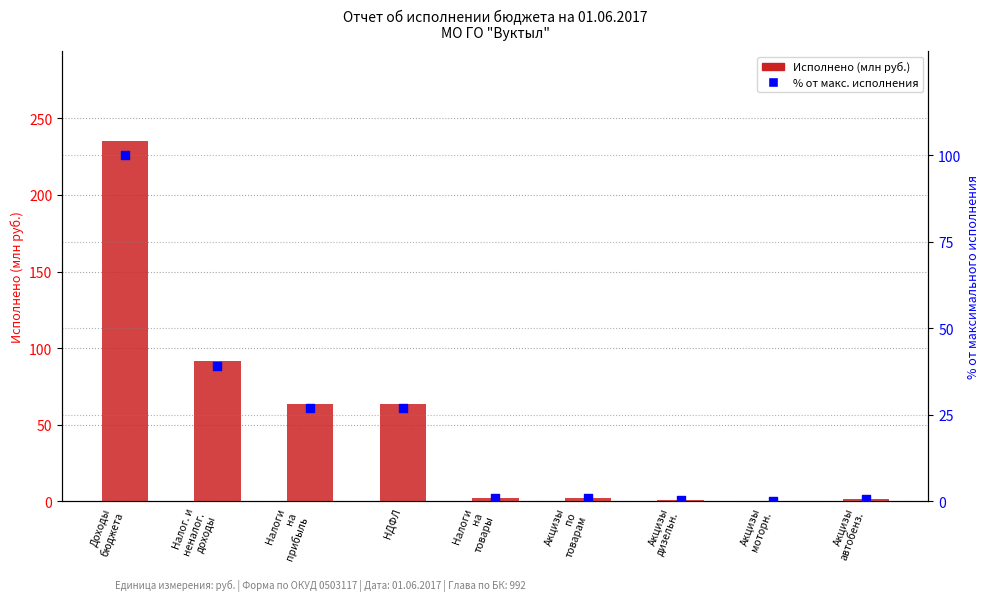

At how many categories does at least one series exceed 35?

4